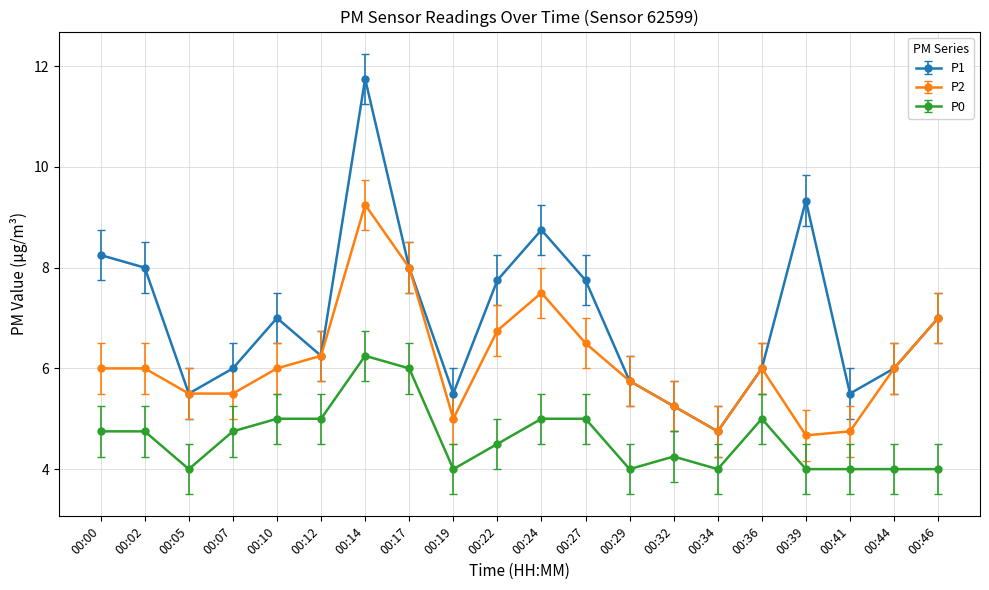

Which series has the largest total across all categories?

P1